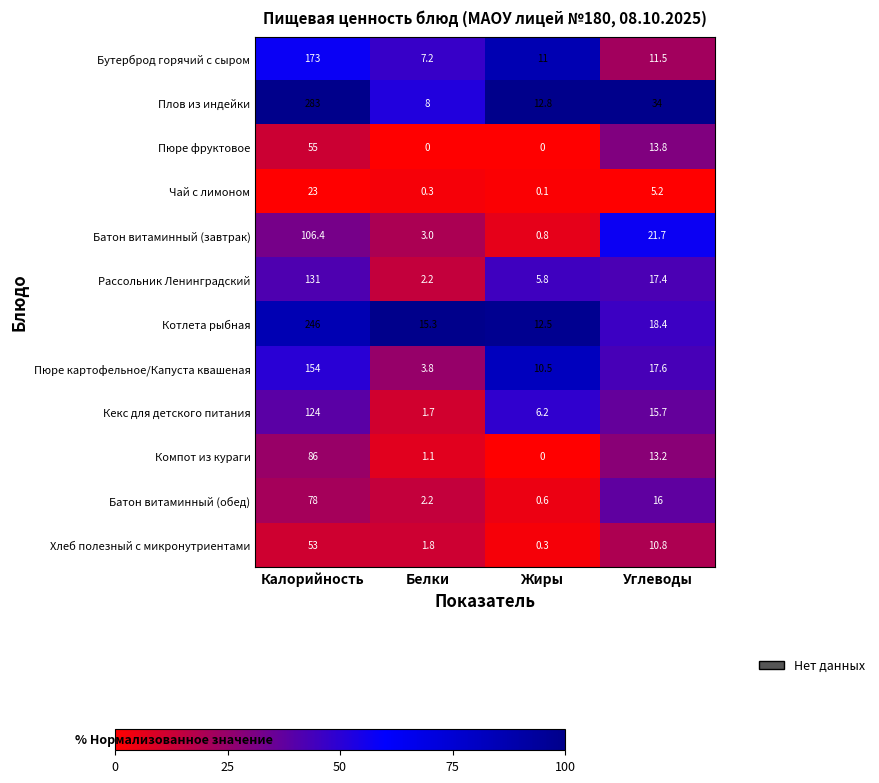

What is the difference between the highest and lowest values at Углеводы?

28.8